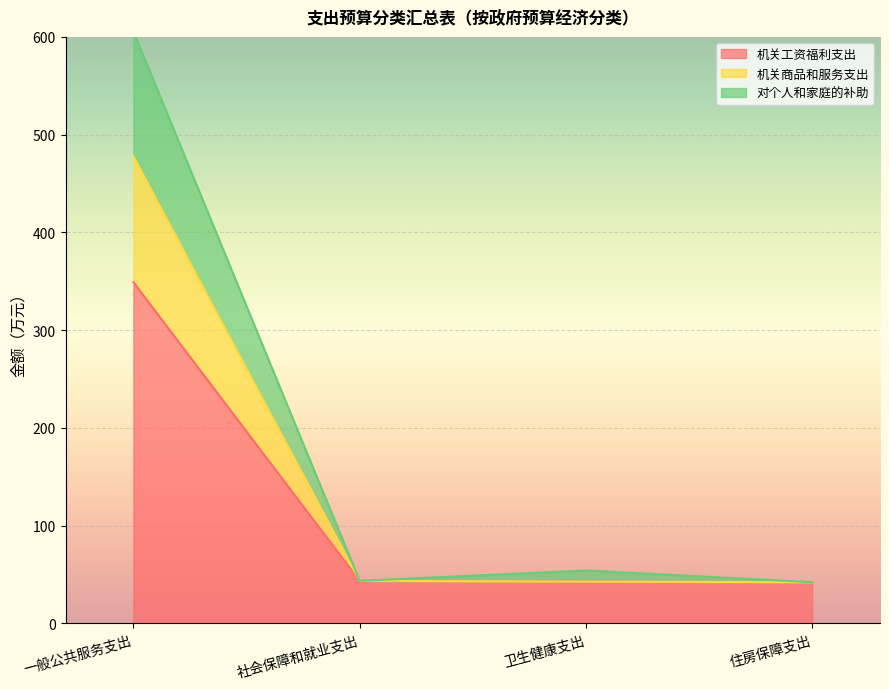

What is the maximum value for 机关工资福利支出?

349.1